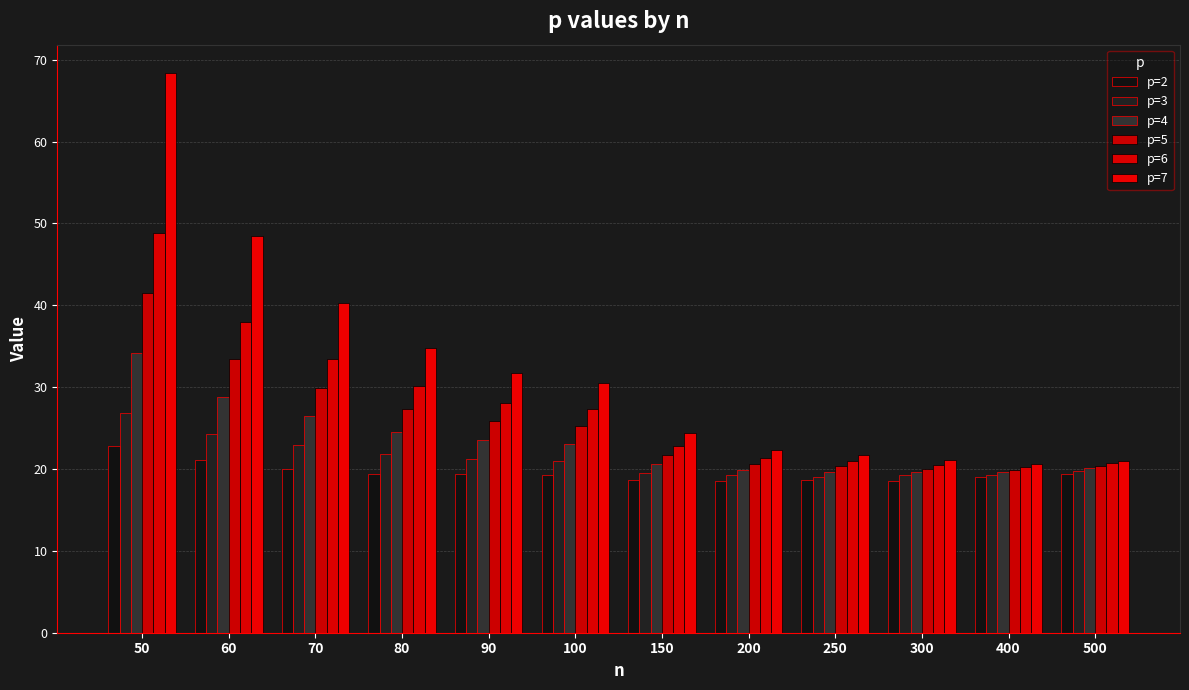

Are the bars horizontal?

No